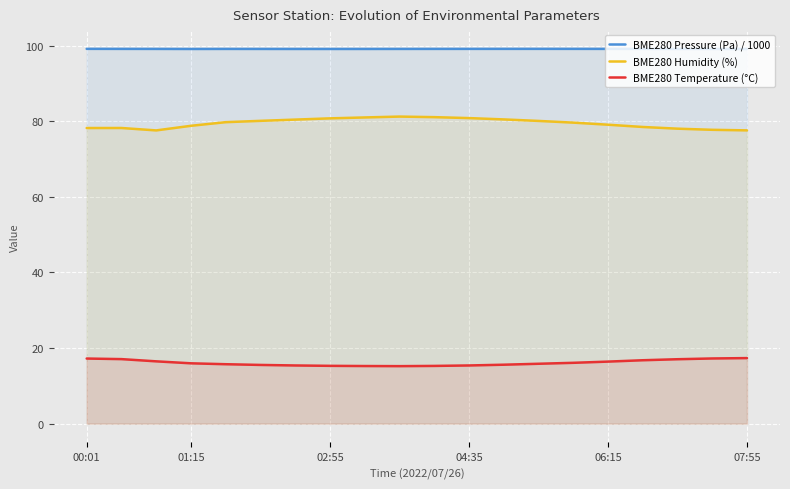

At which label does BME280 Pressure (Pa) / 1000 reach its peak?

00:01